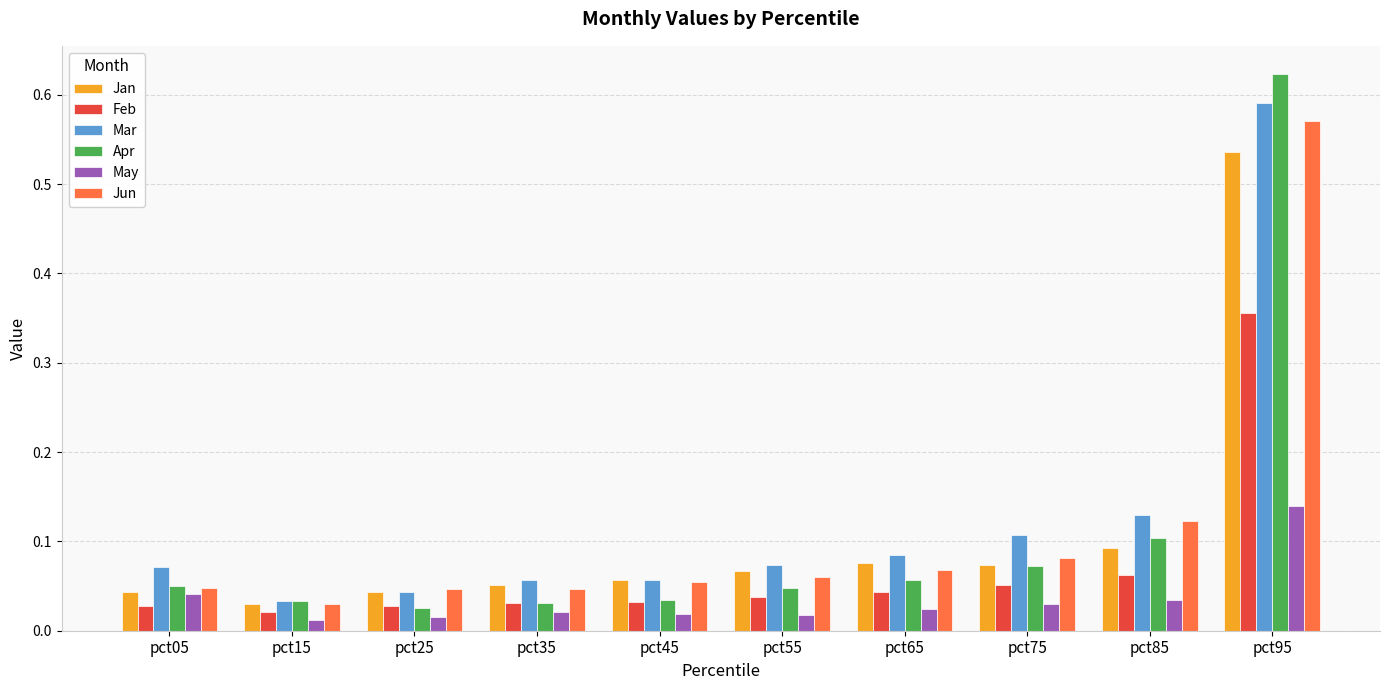

At which label does Feb reach its peak?

pct95